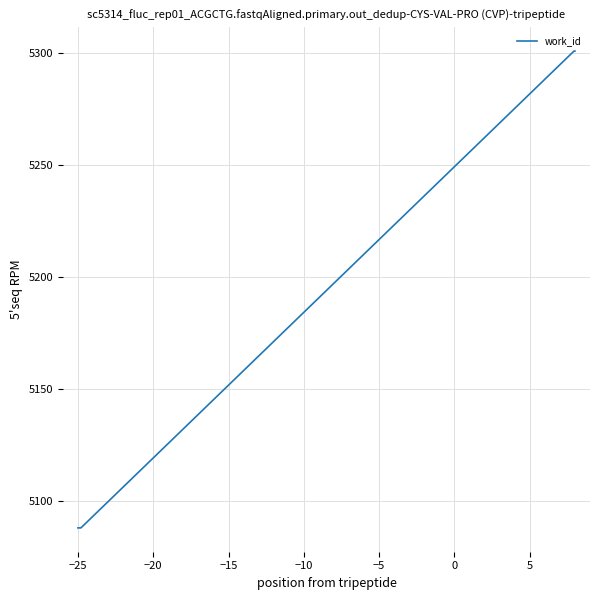

What is the greatest value displayed?

5301